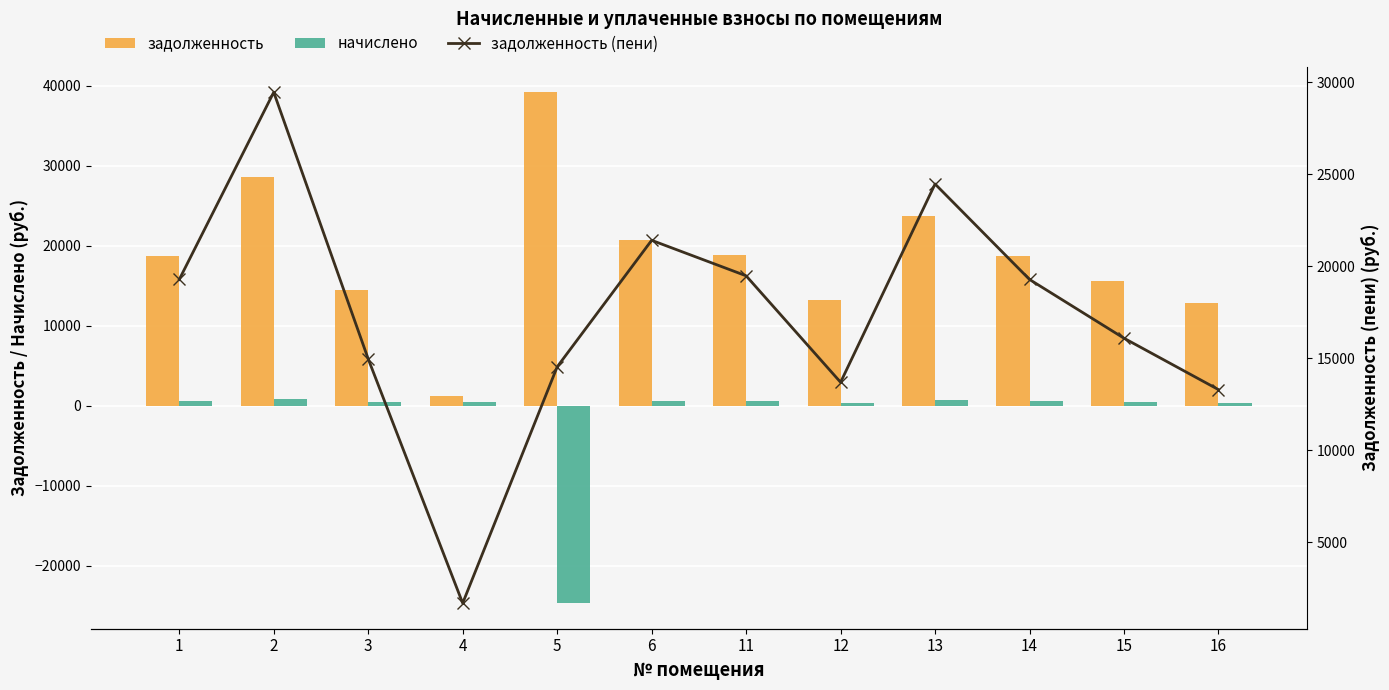

True or false: задолженность has a value of 29389.9 at 14.

False